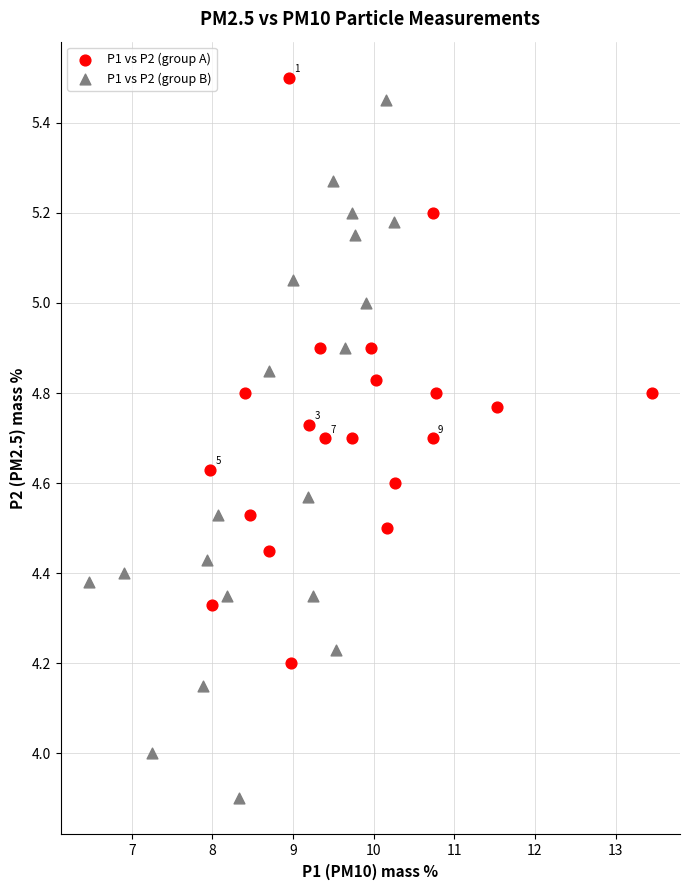

Which series has the largest Y range (max minus min)?

P1 vs P2 (group B)